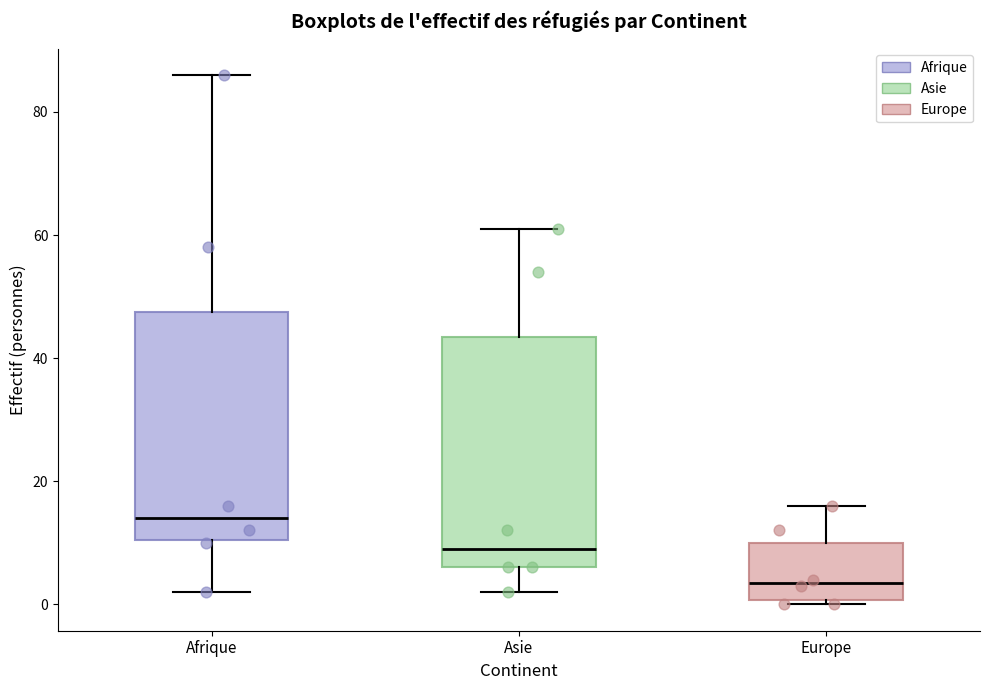

Which box's median line is the highest?

Afrique